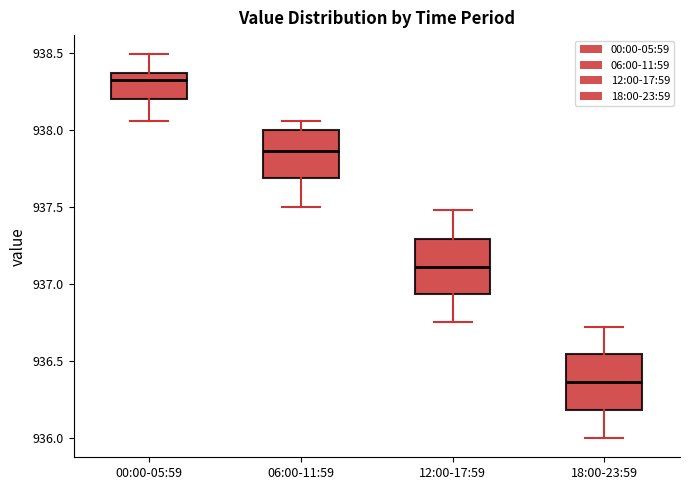

Reading left to right, read every box against the y-axis: the position of its median line, the range the box covers, and the ends of its whiskers. The values are not printed on the chart, so give them approximately, as read against the axis.

00:00-05:59: median 938.35 (just below the box's upper edge), box 938.20 to 938.35, whiskers 938.05 to 938.50
06:00-11:59: median 937.85, box 937.70 to 938.00, whiskers 937.50 to 938.05
12:00-17:59: median 937.10, box 936.95 to 937.30, whiskers 936.75 to 937.50
18:00-23:59: median 936.35, box 936.20 to 936.55, whiskers 936.00 to 936.70